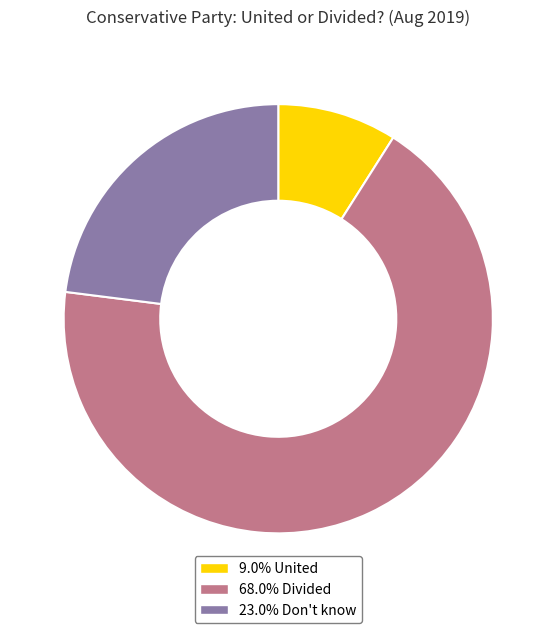

Count the number of slices in the pie.

3